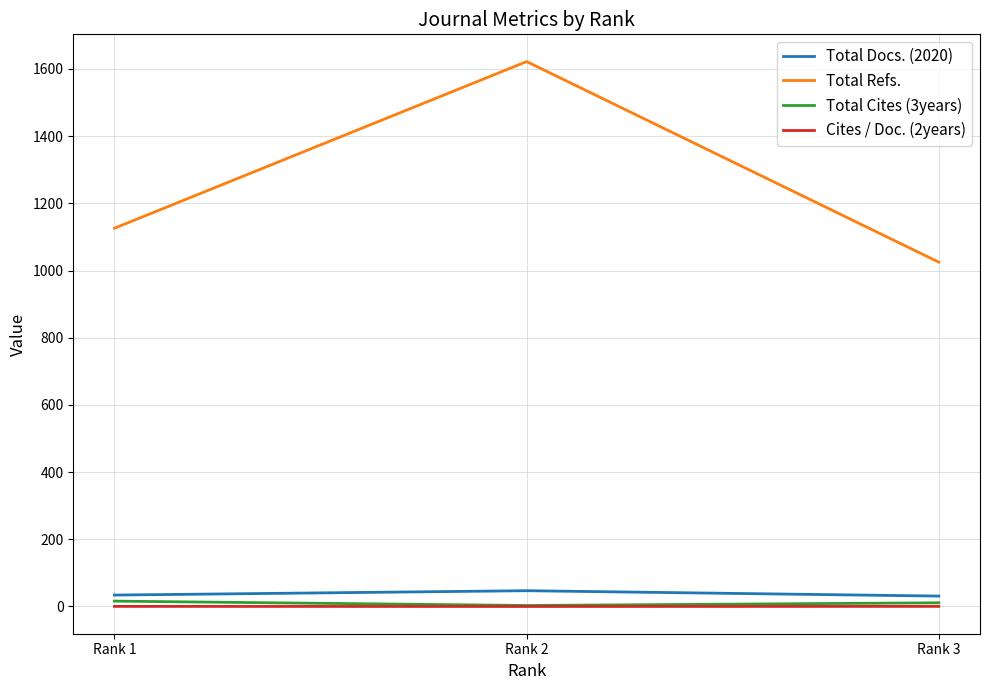

What is the total value across all series at Rank 3?

1067.3